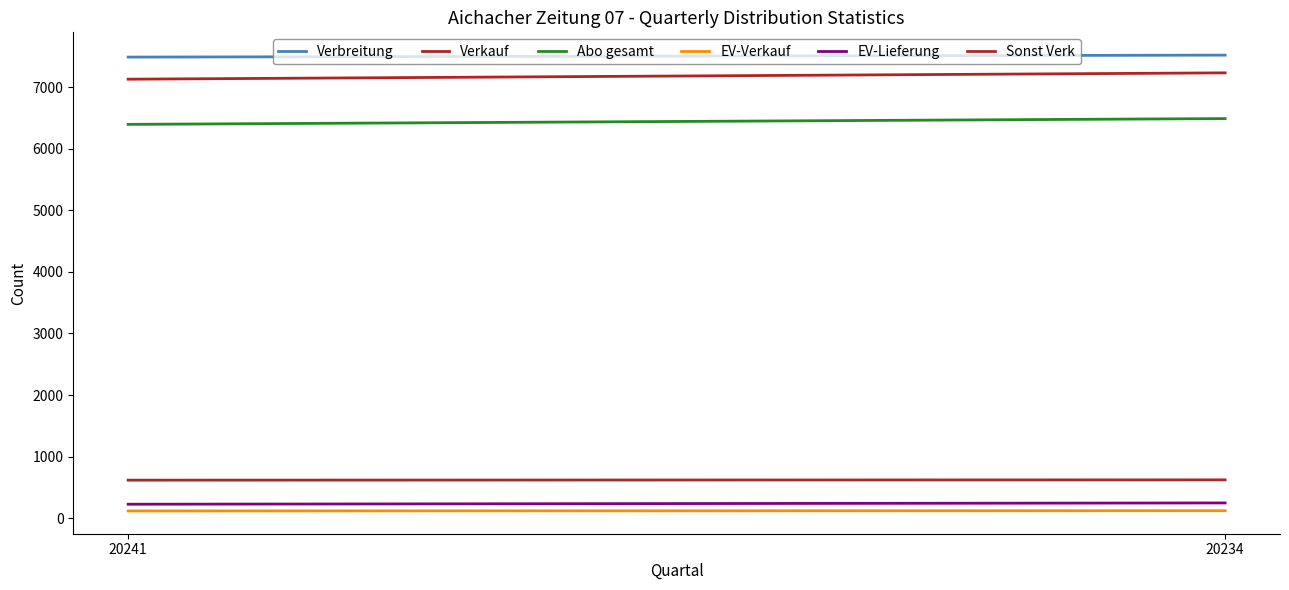

What is the average value of the Verkauf series?

7184